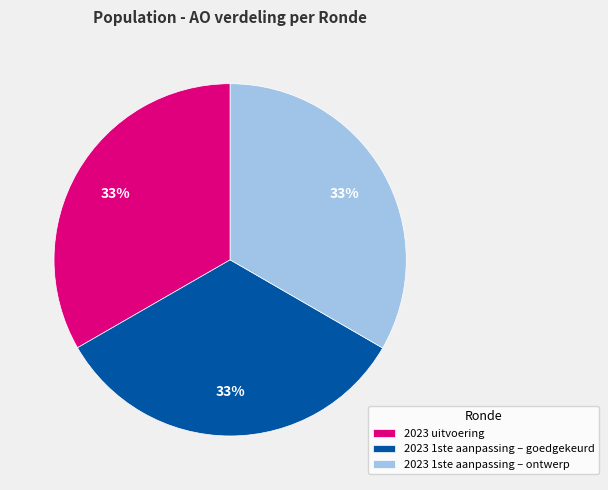

To the nearest percent, what is the average slice percentage?

33%